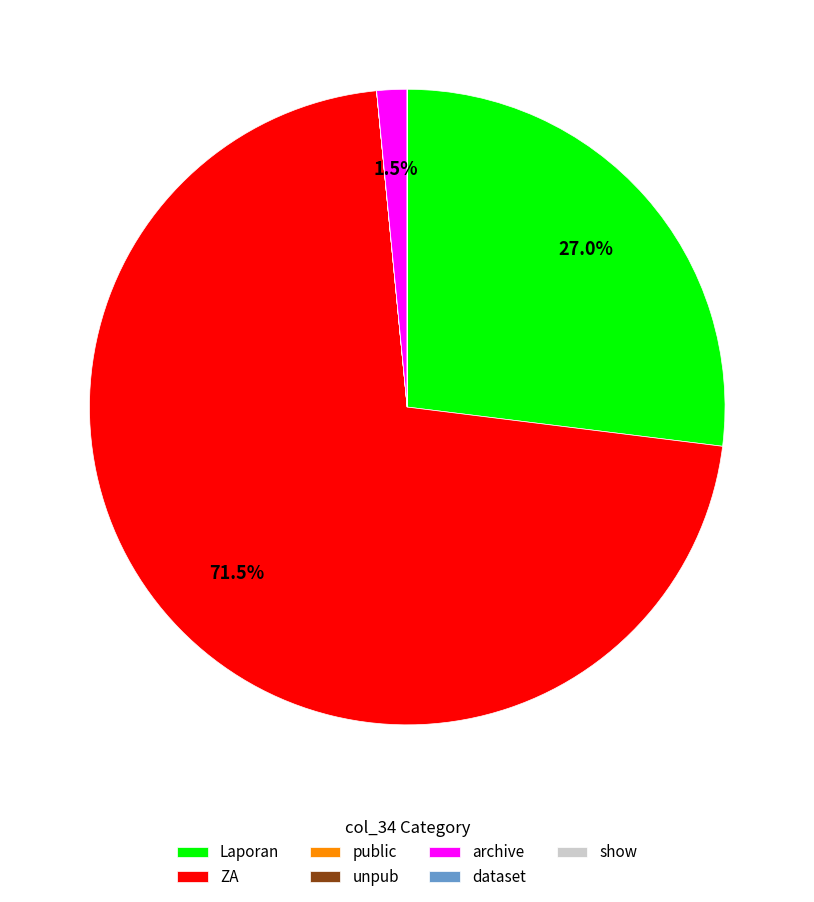

Is ZA the majority of the pie?

Yes